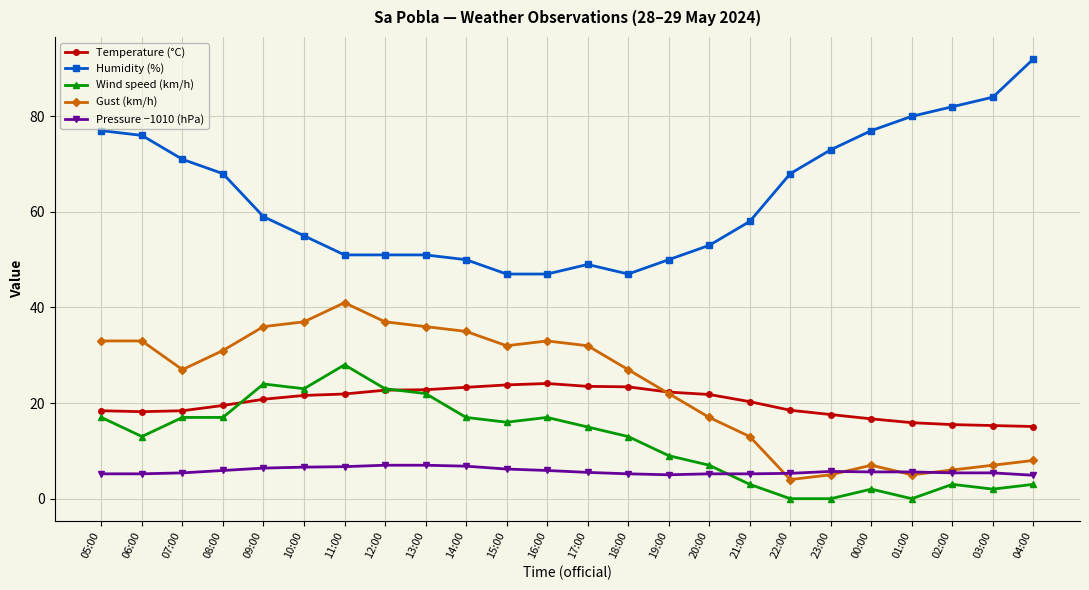

The value of Humidity (%) at 08:00 is 68.0. True or false?

True